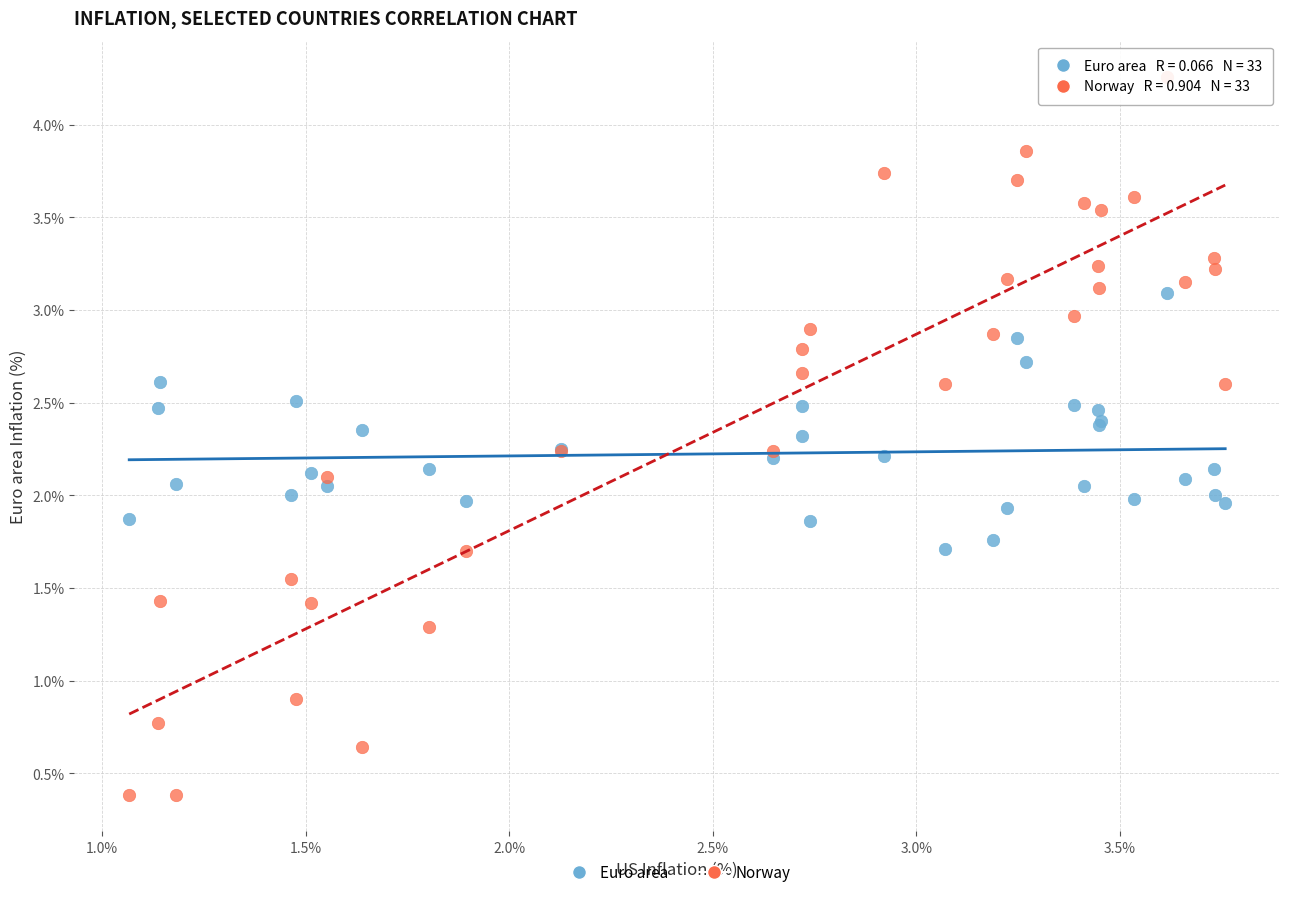

Which series reaches the minimum Y coordinate?

Norway